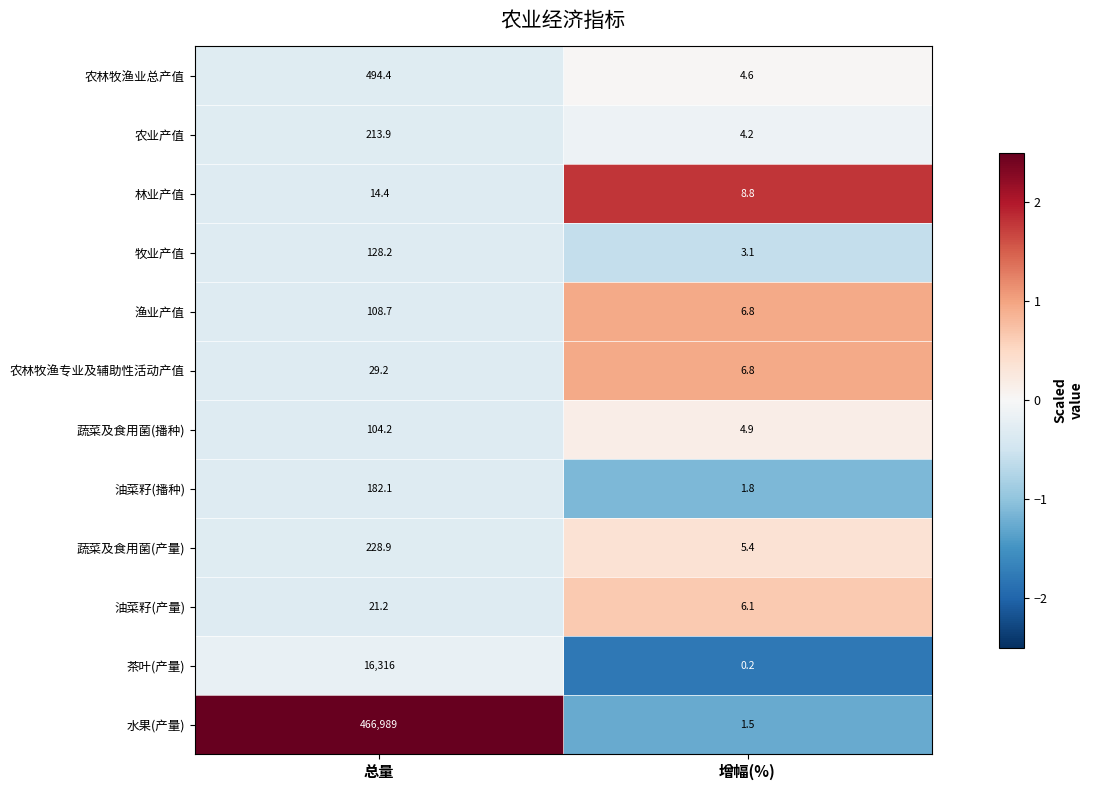

What is the greatest value displayed?

466989.0